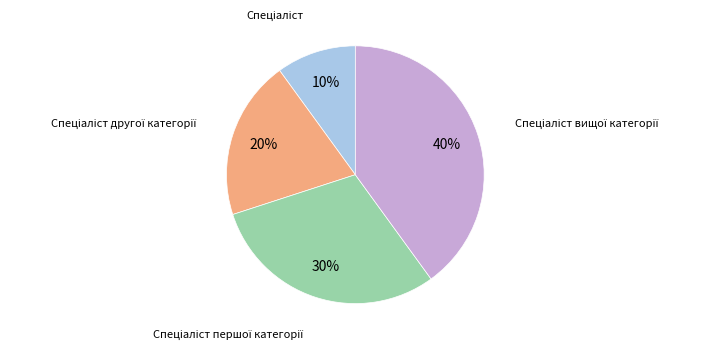

Is there any slice that represents more than half of the pie?

No